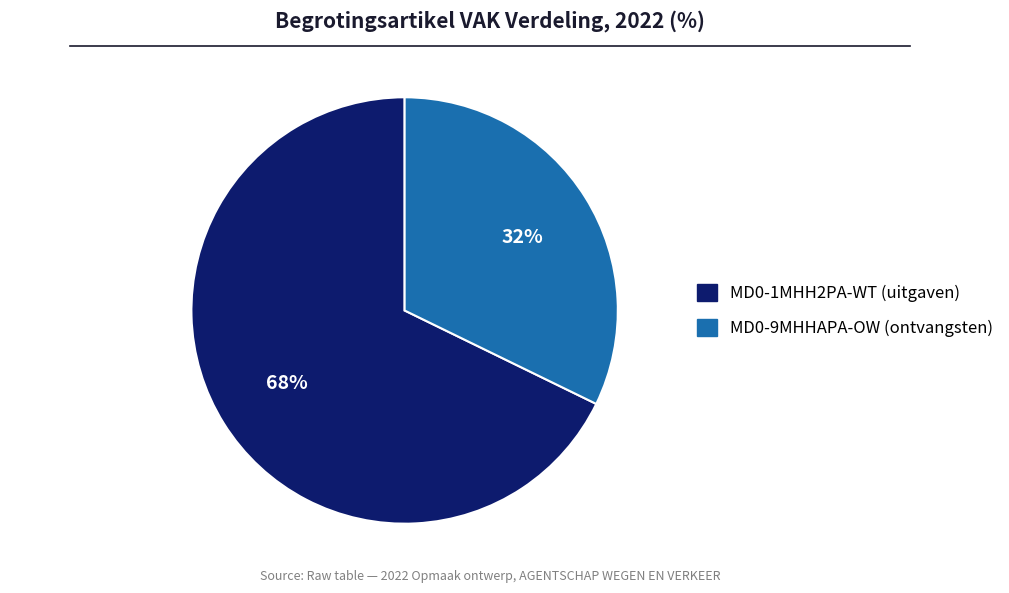

The MD0-1MHH2PA-WT slice represents 80% of the pie. True or false?

False